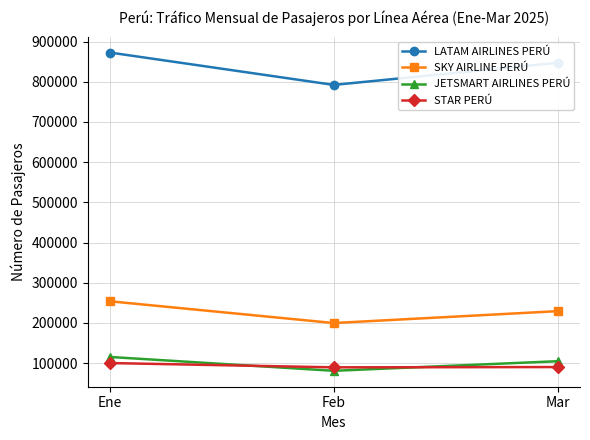

Count the number of categories in the chart.

3